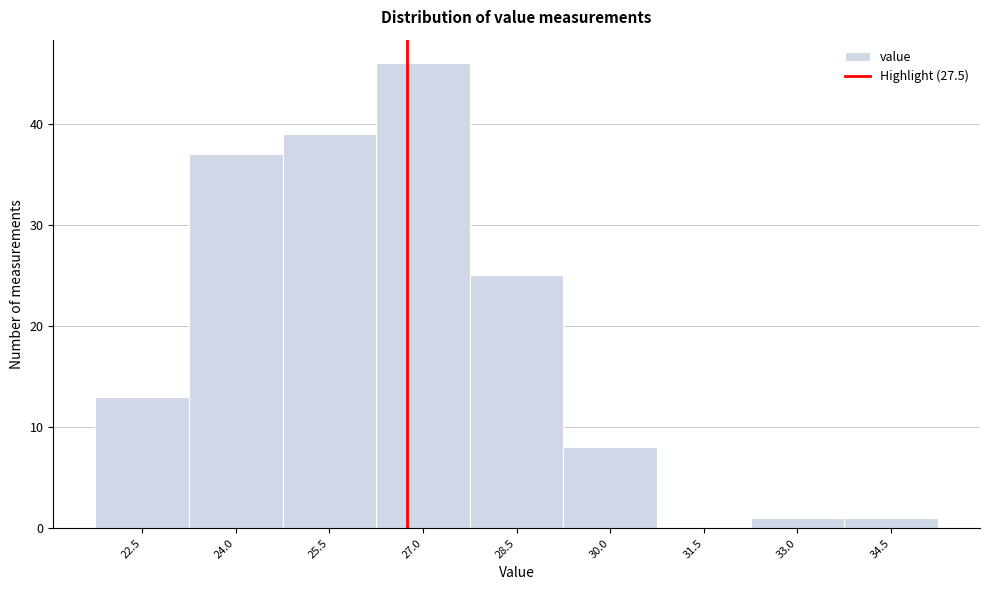

Reading left to right, what are all the values shown in this chart?

22.5=13	24.0=37	25.5=39	27.0=46	28.5=25	30.0=8	31.5=0	33.0=1	34.5=1